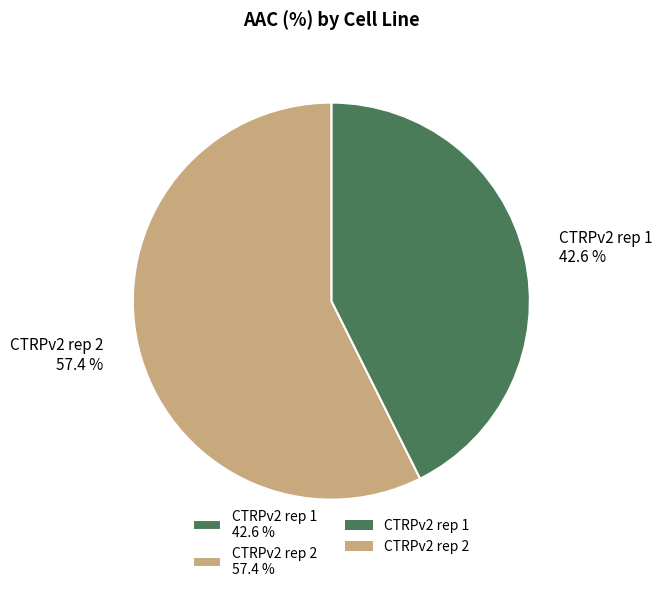

How many segments does this pie chart have?

2